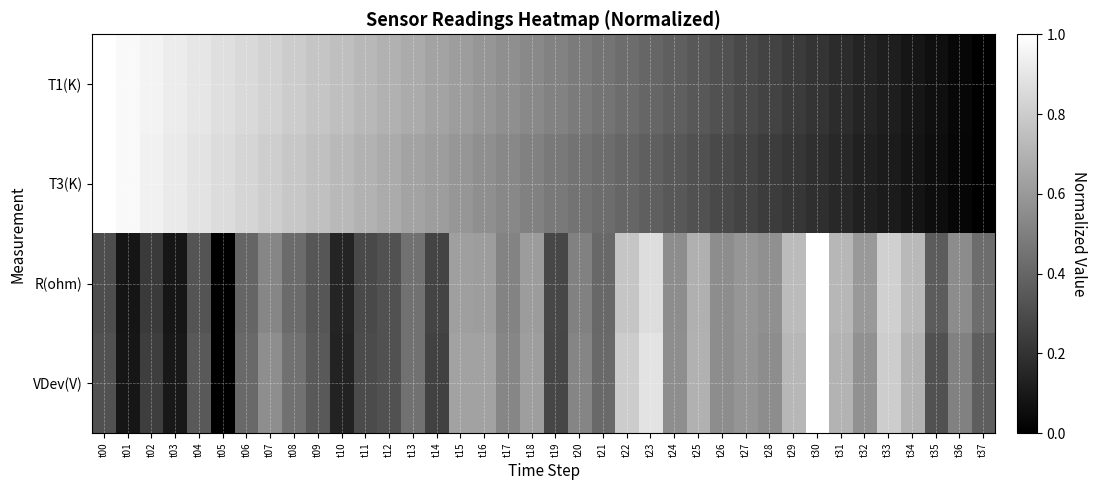

Reading left to right, extract all data points from this chart.

T1(K): t00=1.0	t01=1.0	t02=0.9	t03=0.9	t04=0.9	t05=0.9	t06=0.8	t07=0.8	t08=0.8	t09=0.8	t10=0.7	t11=0.7	t12=0.7	t13=0.7	t14=0.6	t15=0.6	t16=0.6	t17=0.6	t18=0.5	t19=0.5	t20=0.5	t21=0.5	t22=0.4	t23=0.4	t24=0.4	t25=0.3	t26=0.3	t27=0.3	t28=0.3	t29=0.2	t30=0.2	t31=0.2	t32=0.1	t33=0.1	t34=0.1	t35=0.1	t36=0.0	t37=0.0
T3(K): t00=1.0	t01=1.0	t02=0.9	t03=0.9	t04=0.9	t05=0.9	t06=0.8	t07=0.8	t08=0.8	t09=0.8	t10=0.7	t11=0.7	t12=0.7	t13=0.6	t14=0.6	t15=0.6	t16=0.6	t17=0.5	t18=0.5	t19=0.5	t20=0.5	t21=0.4	t22=0.4	t23=0.4	t24=0.3	t25=0.3	t26=0.3	t27=0.3	t28=0.2	t29=0.2	t30=0.2	t31=0.2	t32=0.1	t33=0.1	t34=0.1	t35=0.1	t36=0.0	t37=0.0
R(ohm): t00=0.3	t01=0.1	t02=0.2	t03=0.1	t04=0.3	t05=0.0	t06=0.4	t07=0.5	t08=0.4	t09=0.3	t10=0.1	t11=0.3	t12=0.3	t13=0.4	t14=0.3	t15=0.6	t16=0.6	t17=0.5	t18=0.6	t19=0.3	t20=0.5	t21=0.4	t22=0.8	t23=0.9	t24=0.6	t25=0.7	t26=0.6	t27=0.6	t28=0.6	t29=0.7	t30=1.0	t31=0.7	t32=0.6	t33=0.8	t34=0.7	t35=0.4	t36=0.5	t37=0.4
VDev(V): t00=0.3	t01=0.1	t02=0.2	t03=0.1	t04=0.4	t05=0.0	t06=0.4	t07=0.6	t08=0.4	t09=0.3	t10=0.1	t11=0.3	t12=0.3	t13=0.4	t14=0.3	t15=0.6	t16=0.6	t17=0.5	t18=0.6	t19=0.3	t20=0.5	t21=0.4	t22=0.8	t23=0.9	t24=0.6	t25=0.7	t26=0.6	t27=0.6	t28=0.6	t29=0.7	t30=1.0	t31=0.7	t32=0.6	t33=0.8	t34=0.7	t35=0.3	t36=0.5	t37=0.4